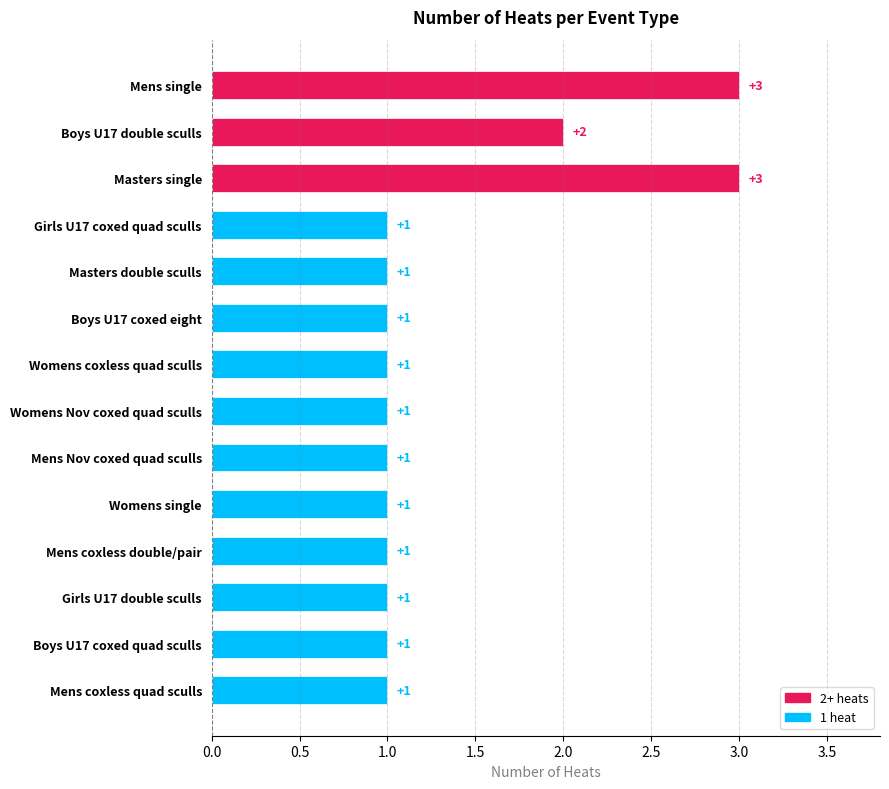

What is the ratio of the value at Mens coxless quad sculls to the value at Womens Nov coxed quad sculls?

1.0